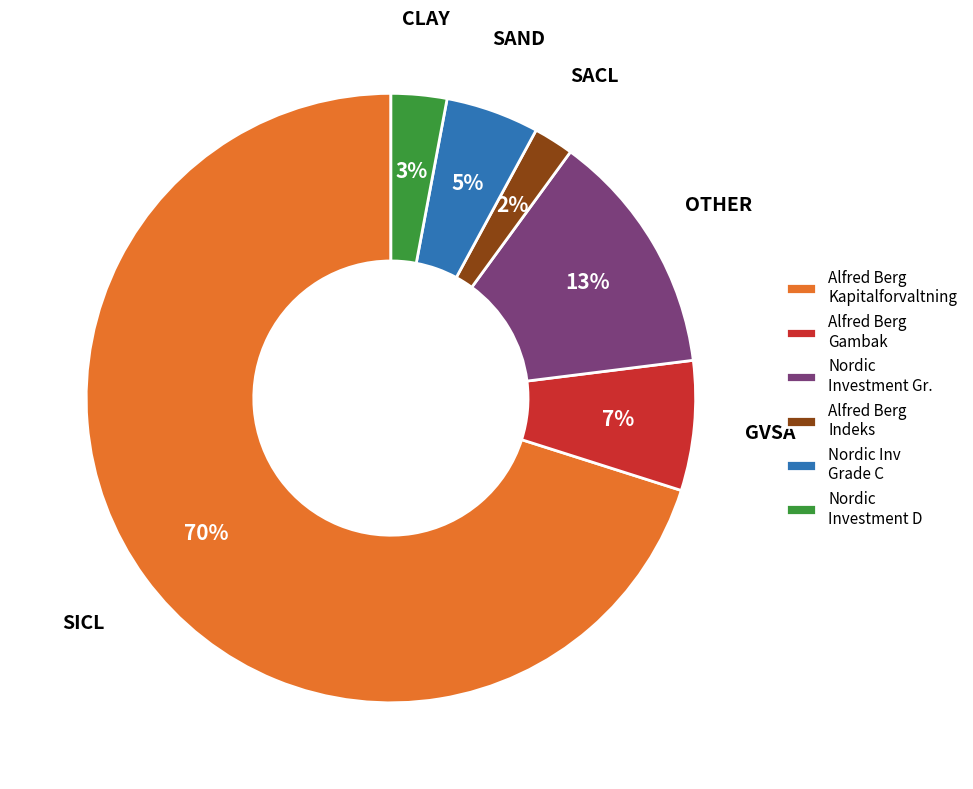

Is the sum of Alfred Berg Indeks and Nordic Investment Gr. greater than half?

No